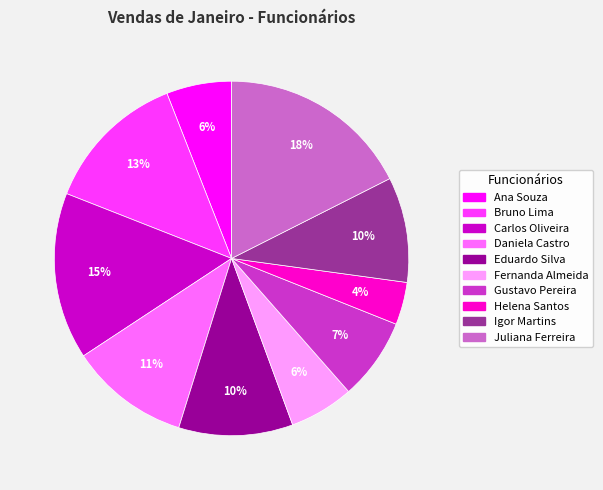

Does Helena Santos account for over 50% of the chart?

No